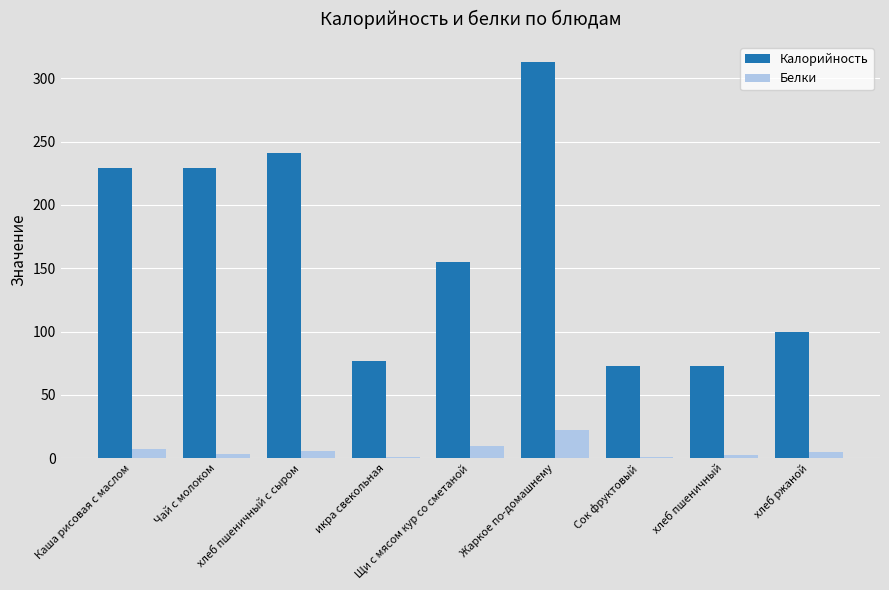

What is the difference between the Калорийность values at хлеб ржаной and хлеб пшеничный?

27.0